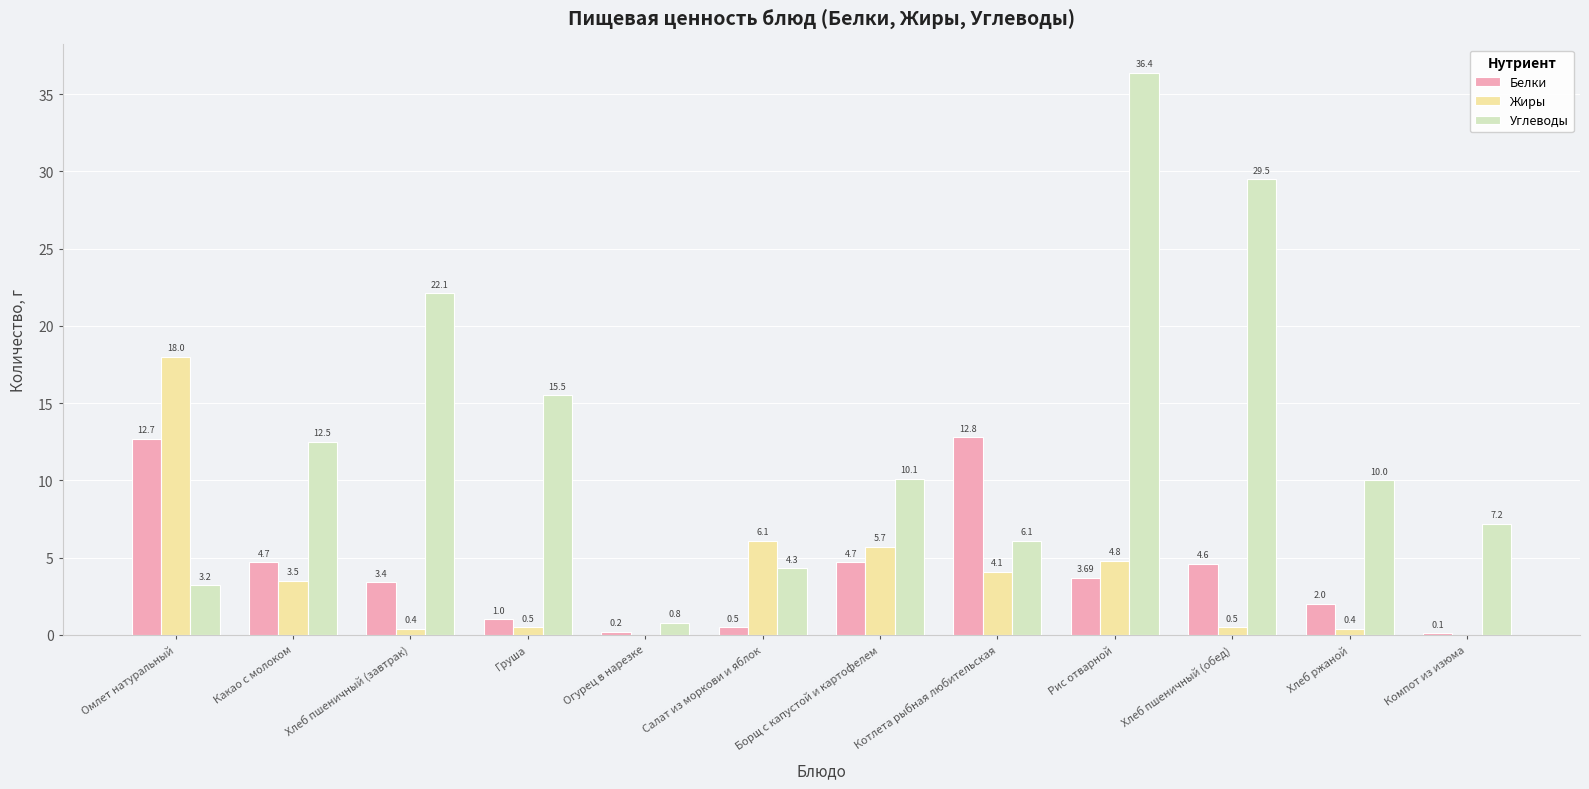

Which series has the largest range (max minus min)?

Углеводы